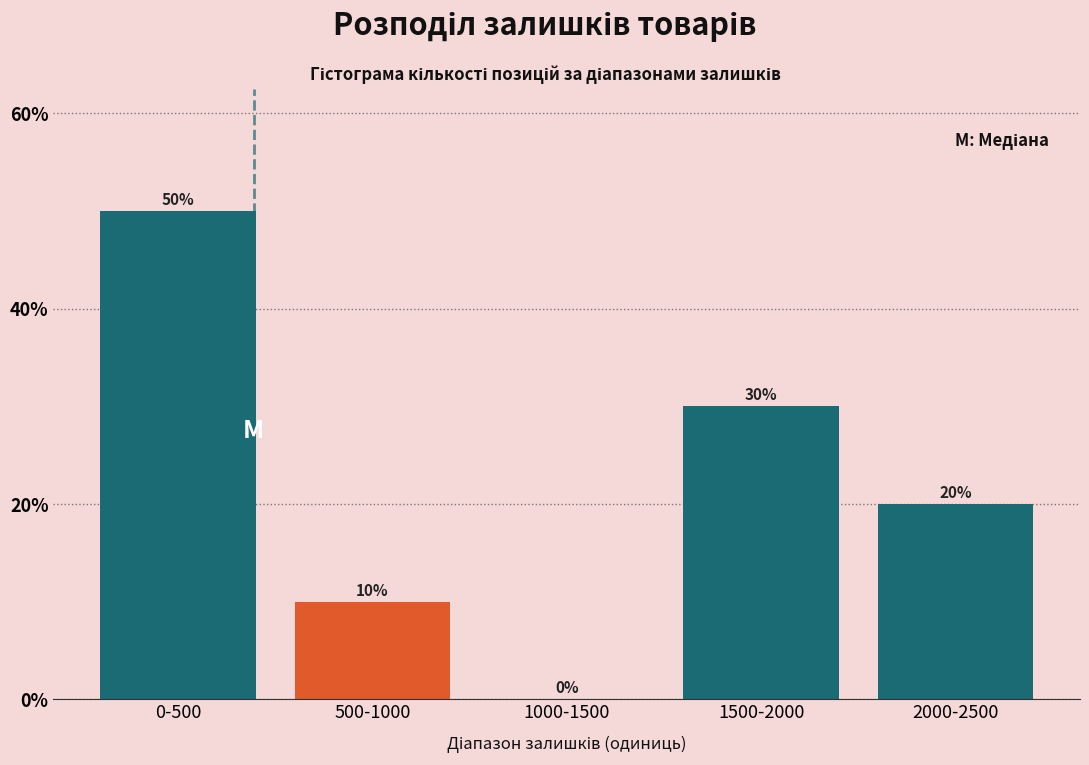

Reading left to right, what are all the values shown in this chart?

0-500=50	500-1000=10	1000-1500=0	1500-2000=30	2000-2500=20